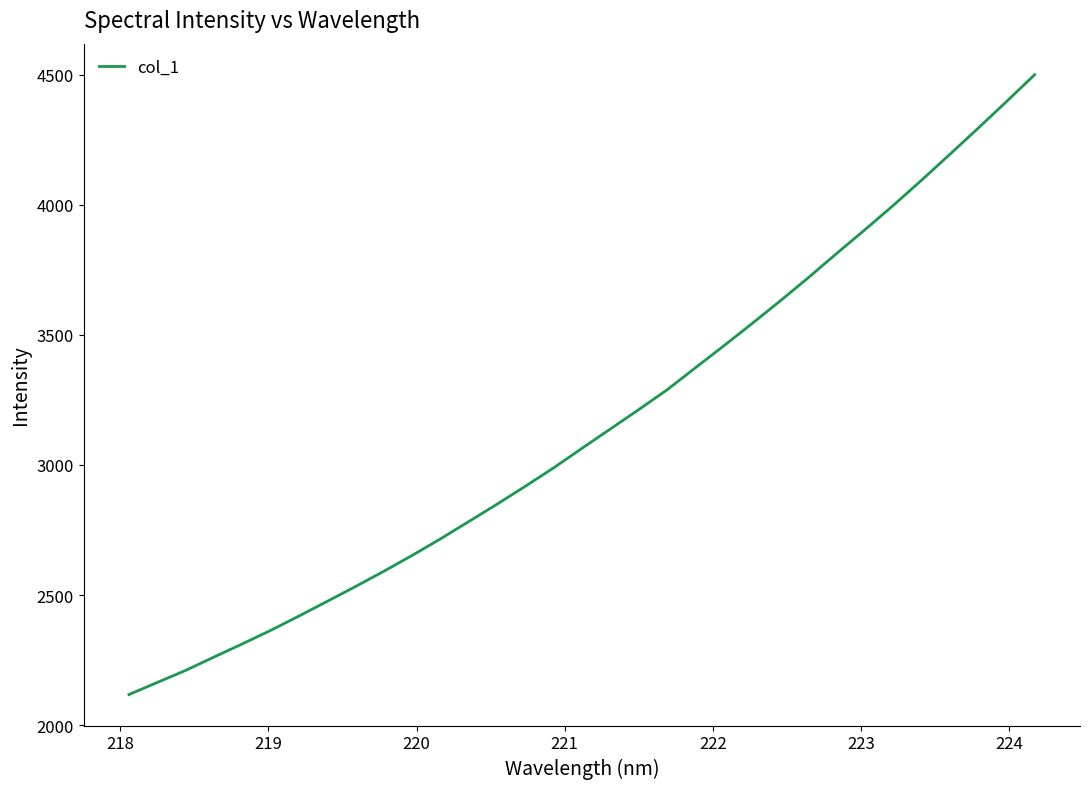

What is the minimum value shown in the chart?

2117.4